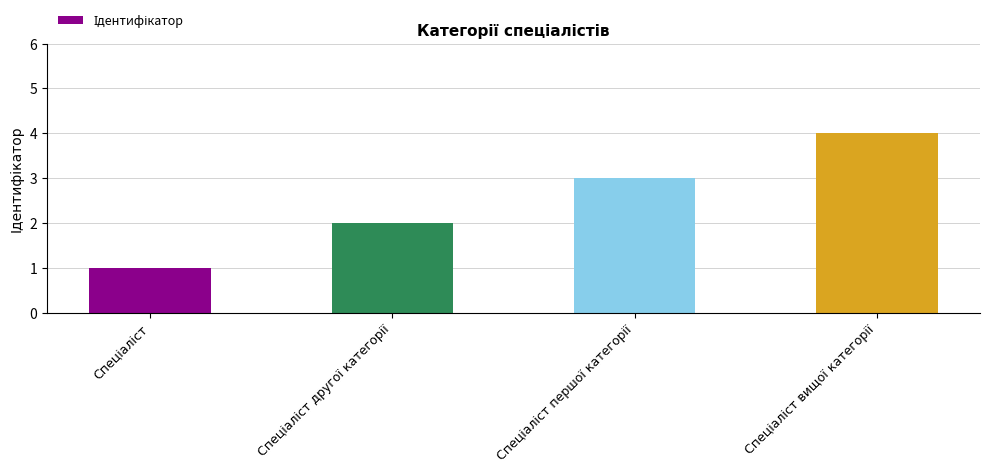

Are the bars grouped side by side (vs. stacked)?

No